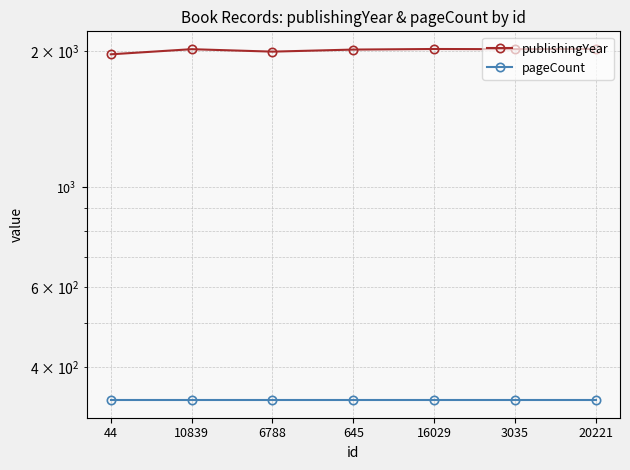

How many values in the publishingYear series exceed 2017?

2